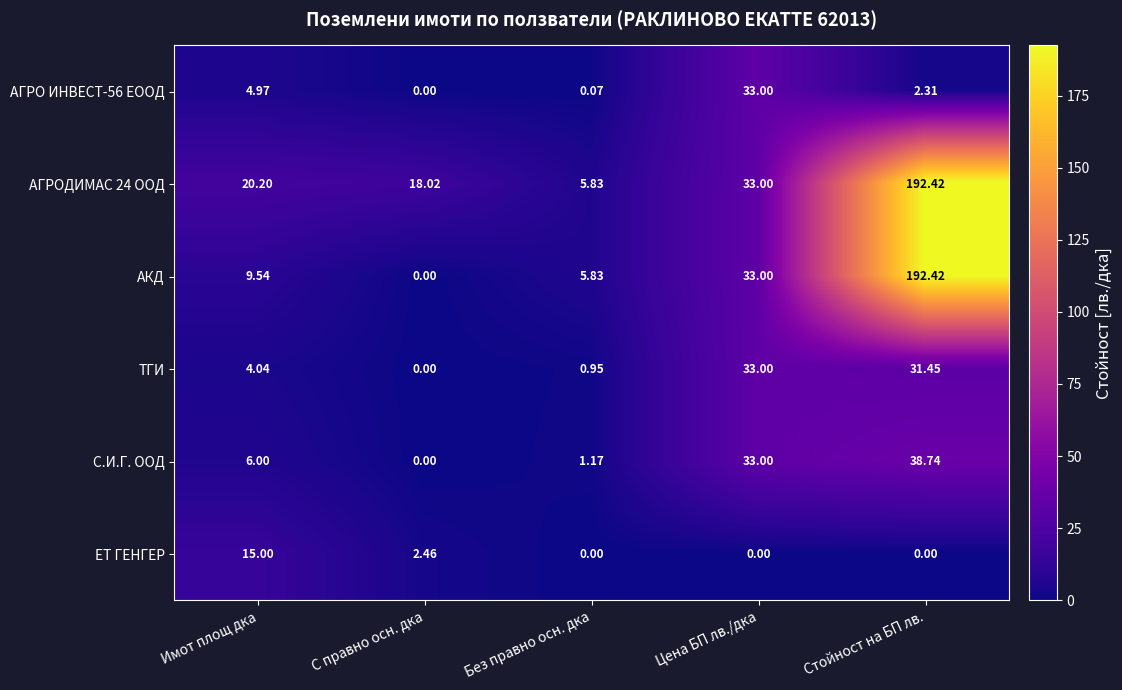

List the labels in order of АГРО ИНВЕСТ-56 EООД value, largest first.

Цена БП лв./дка, Имот площ дка, Стойност на БП лв., Без правно осн. дка, С правно осн. дка